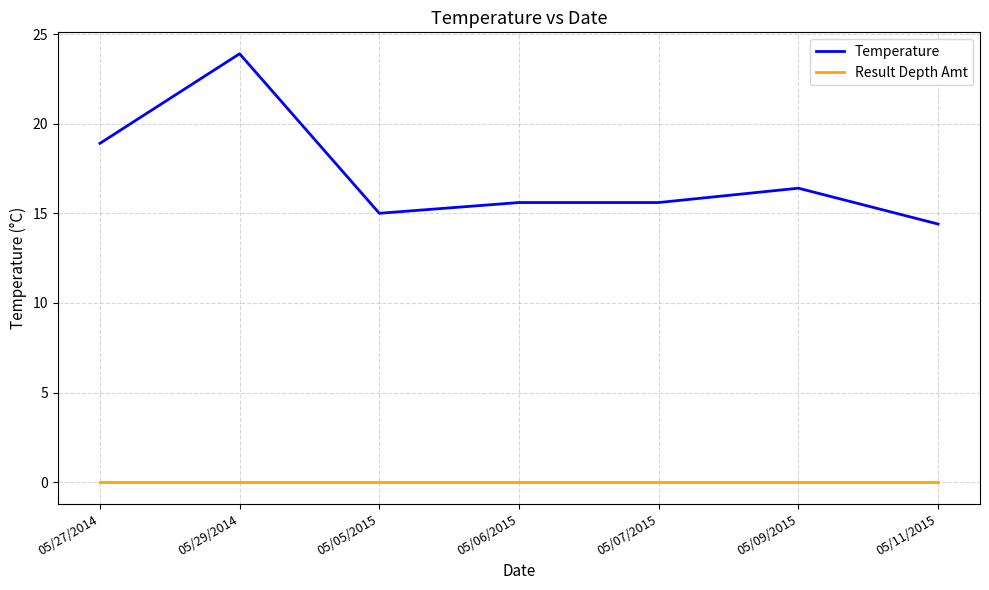

Reading left to right, what are all the values shown in this chart?

Temperature: 05/27/2014=18.9	05/29/2014=23.9	05/05/2015=15.0	05/06/2015=15.6	05/07/2015=15.6	05/09/2015=16.4	05/11/2015=14.4
Result Depth Amt: 05/27/2014=0.0	05/29/2014=0.0	05/05/2015=0.0	05/06/2015=0.0	05/07/2015=0.0	05/09/2015=0.0	05/11/2015=0.0